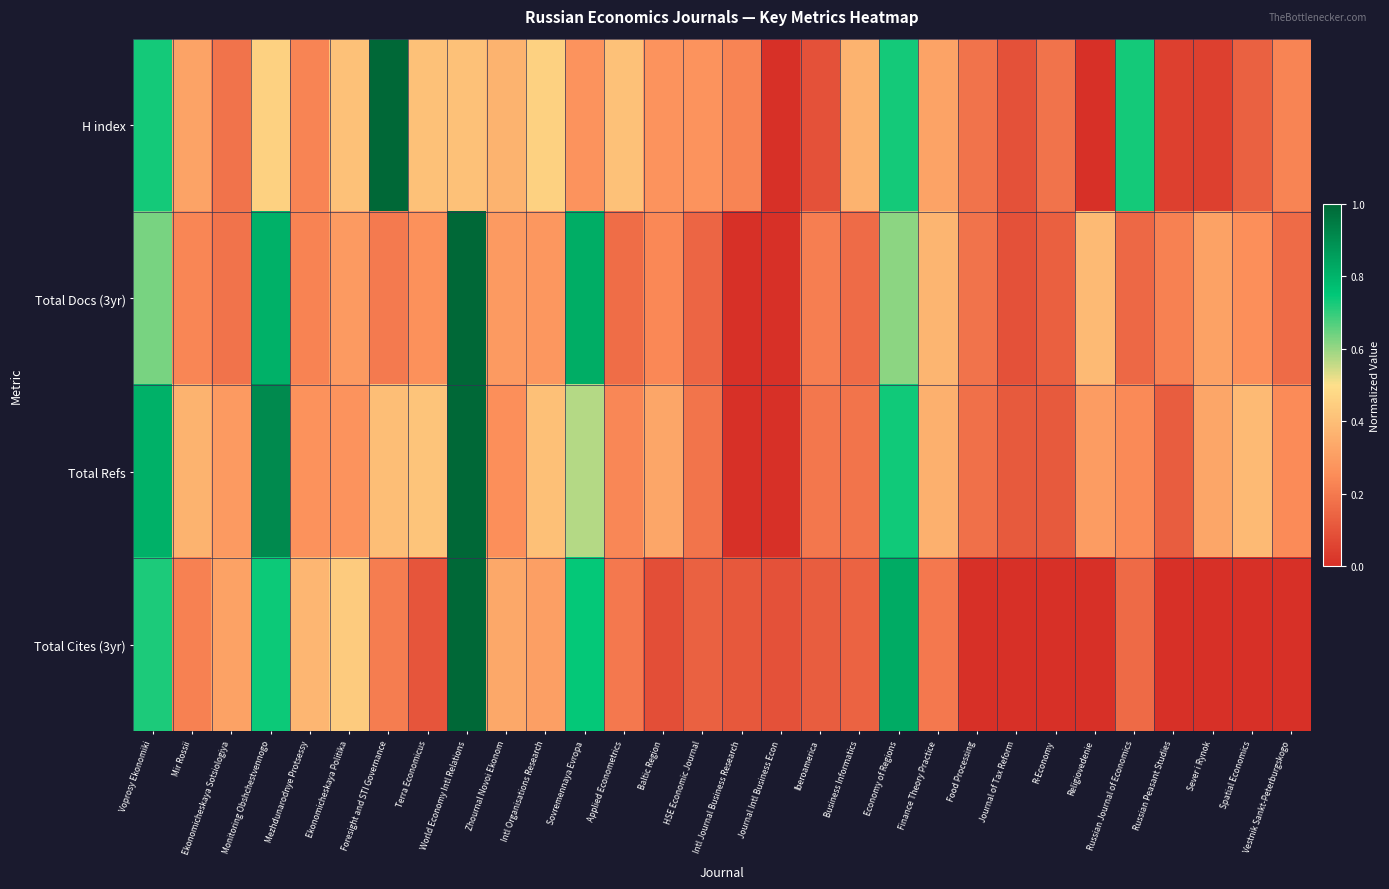

Between Terra Economicus and Intl Journal Business Research, which is larger?

Terra Economicus